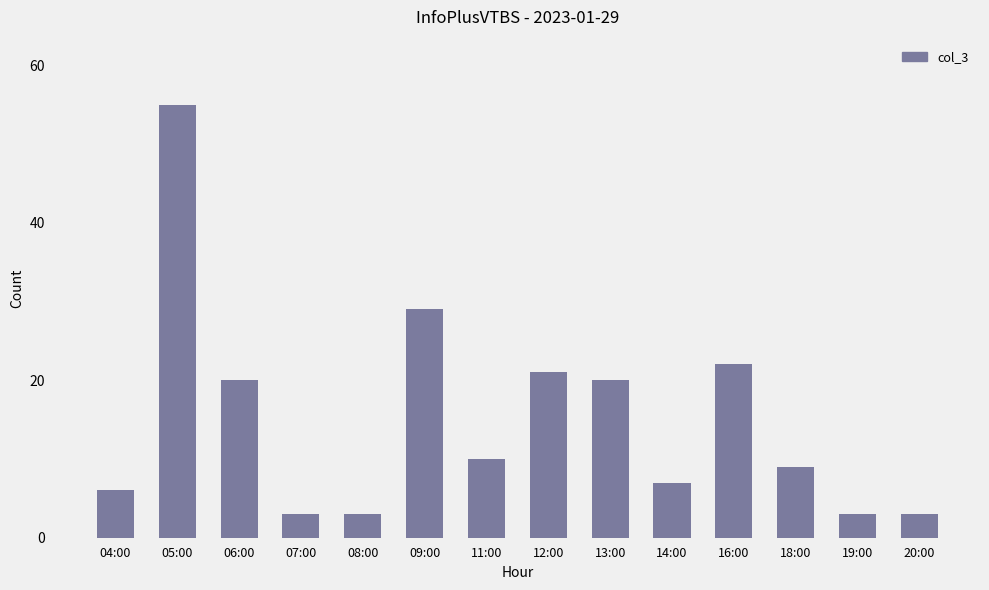

What is the label of the 14th bar from the right?

04:00